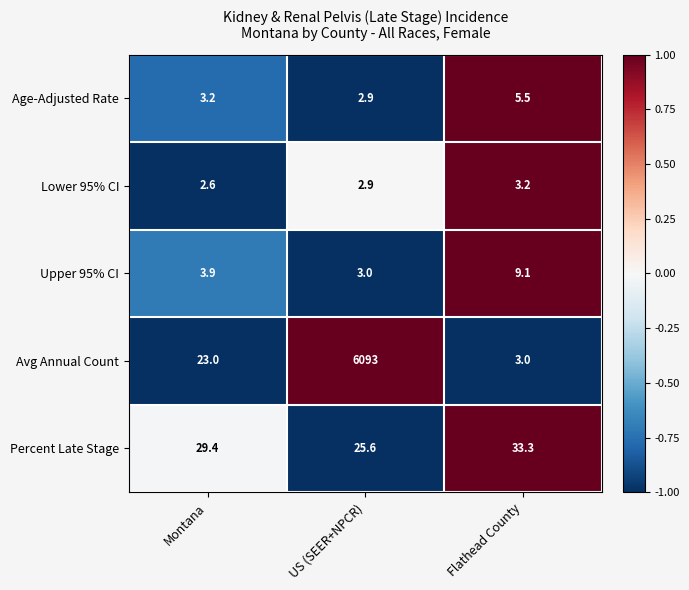

List the series in order of their peak value, lowest first.

Lower 95% CI, Age-Adjusted Rate, Upper 95% CI, Percent Late Stage, Avg Annual Count